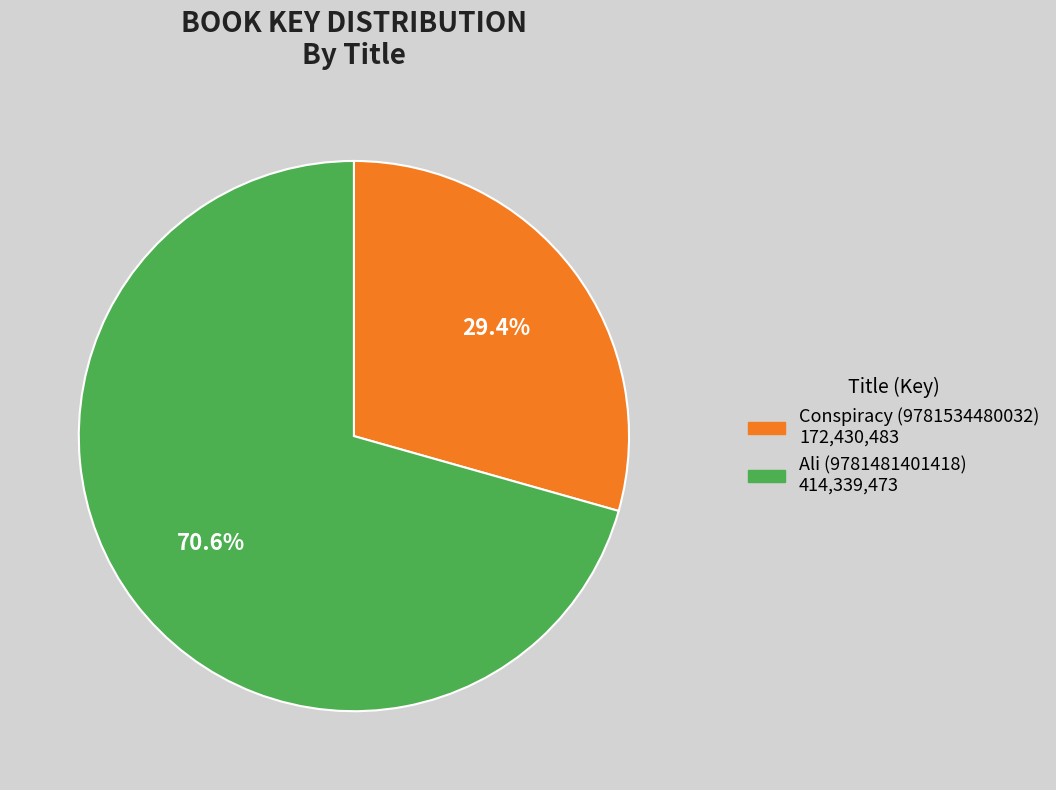

What percentage is the Ali (9781481401418) slice, to the nearest percent?

71%